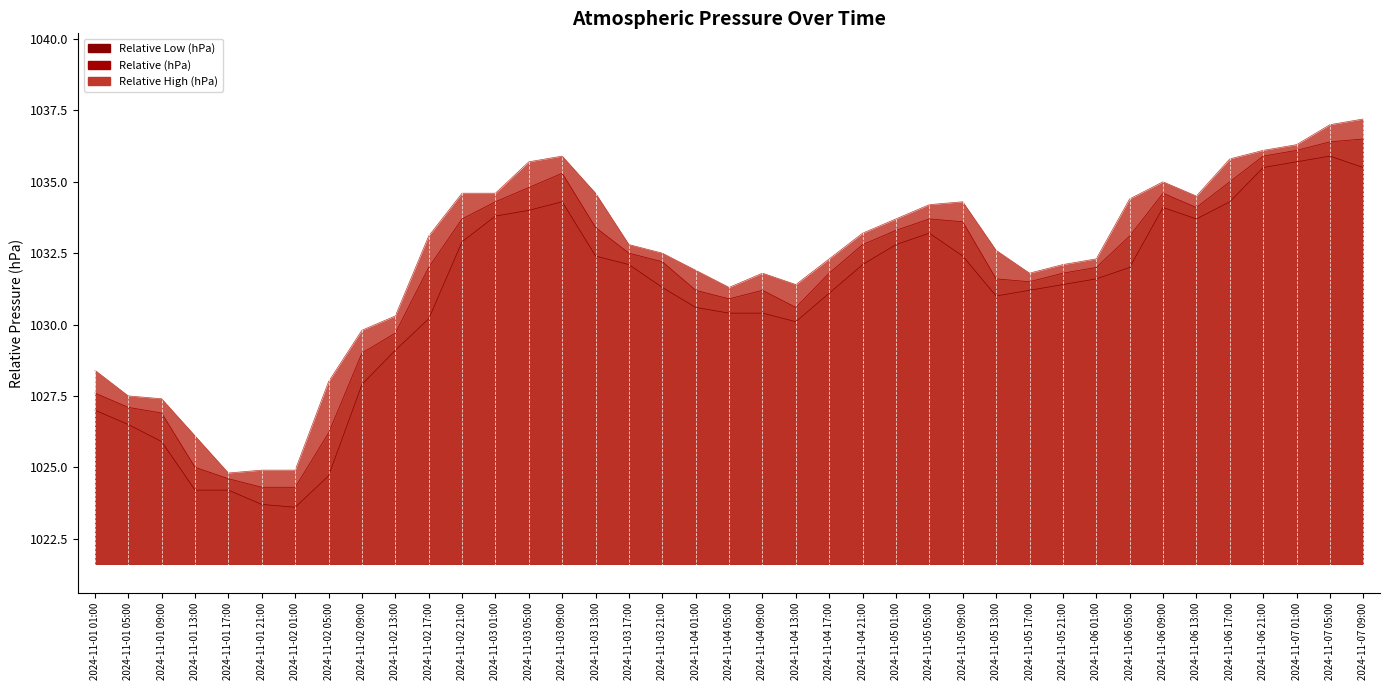

What are all the series names shown in the legend?

Relative Low (hPa), Relative (hPa), Relative High (hPa)